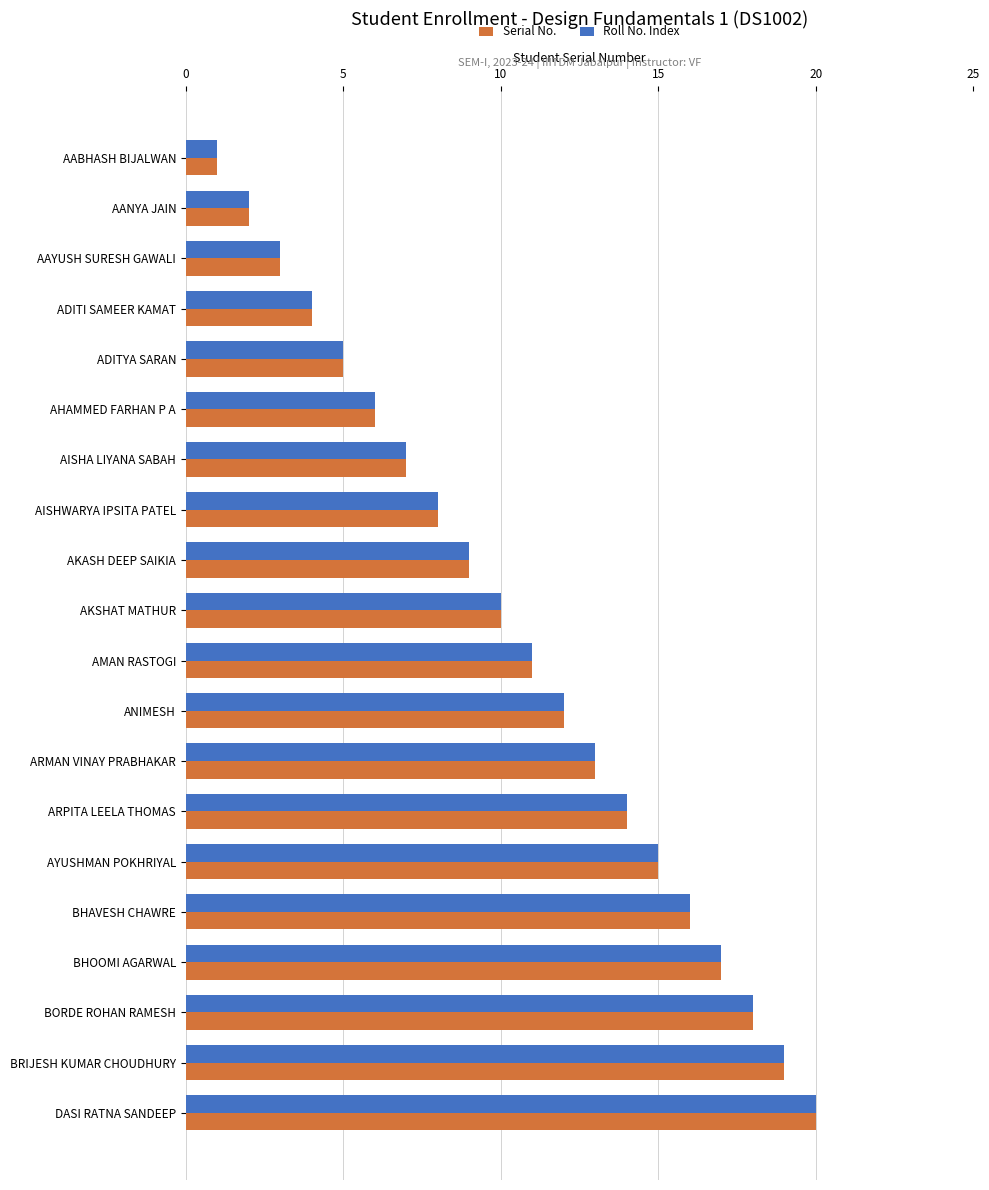

How many series are shown in this chart?

2